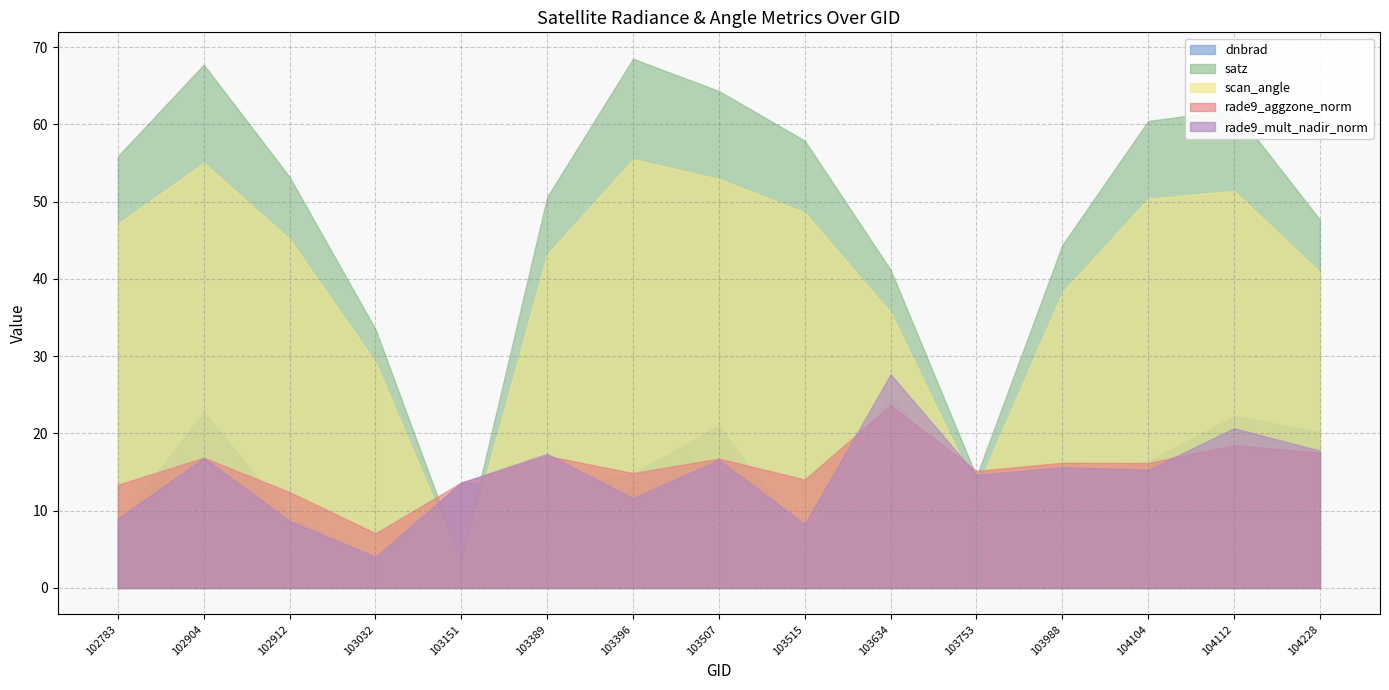

What is the approximate value of rade9_aggzone_norm at 103032?

7.1